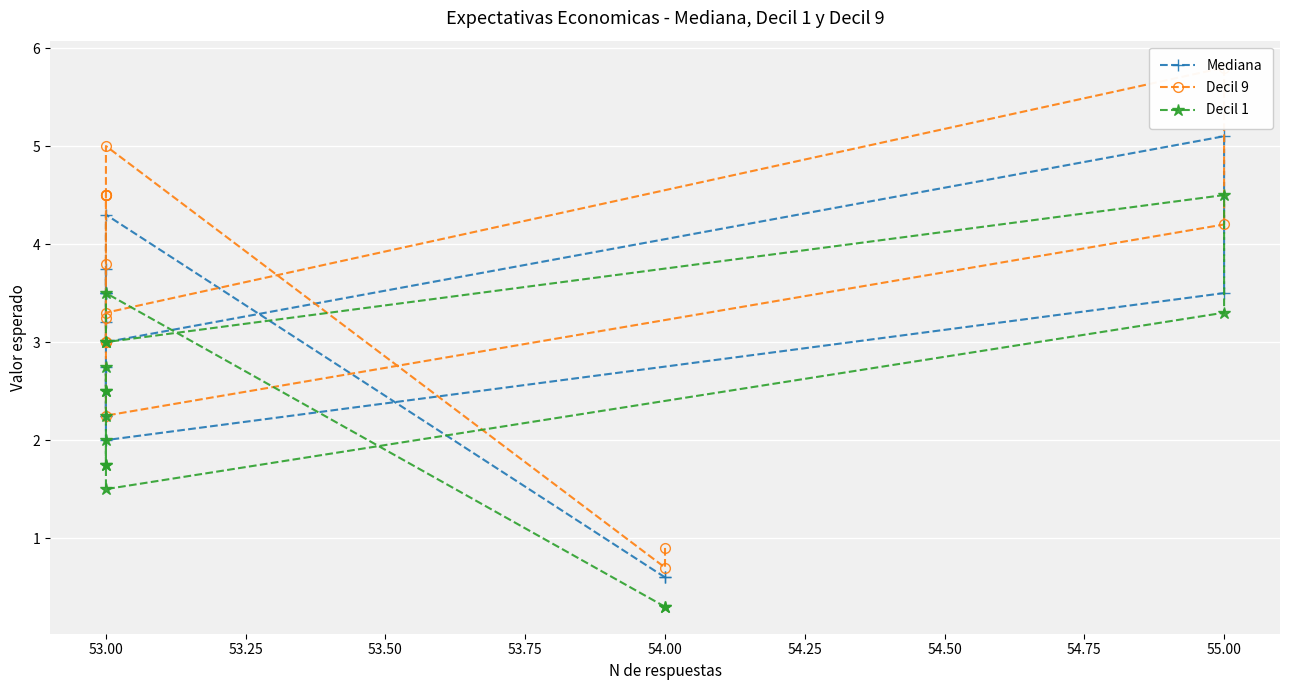

True or false: Decil 1 has more than 1 points higher than both neighbors.

True